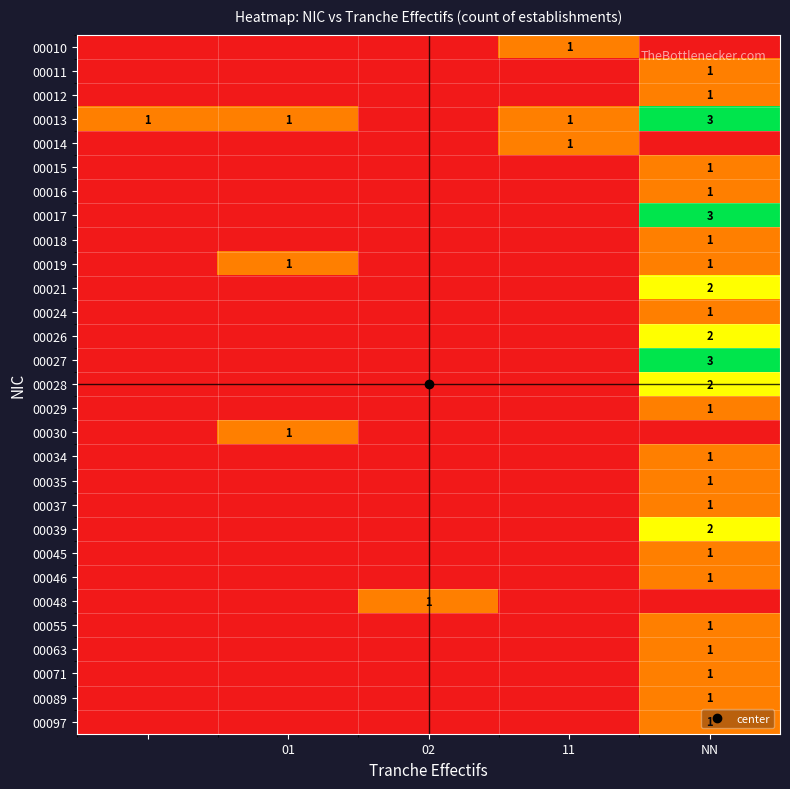

The 00035 series shows 1 at 02. True or false?

False